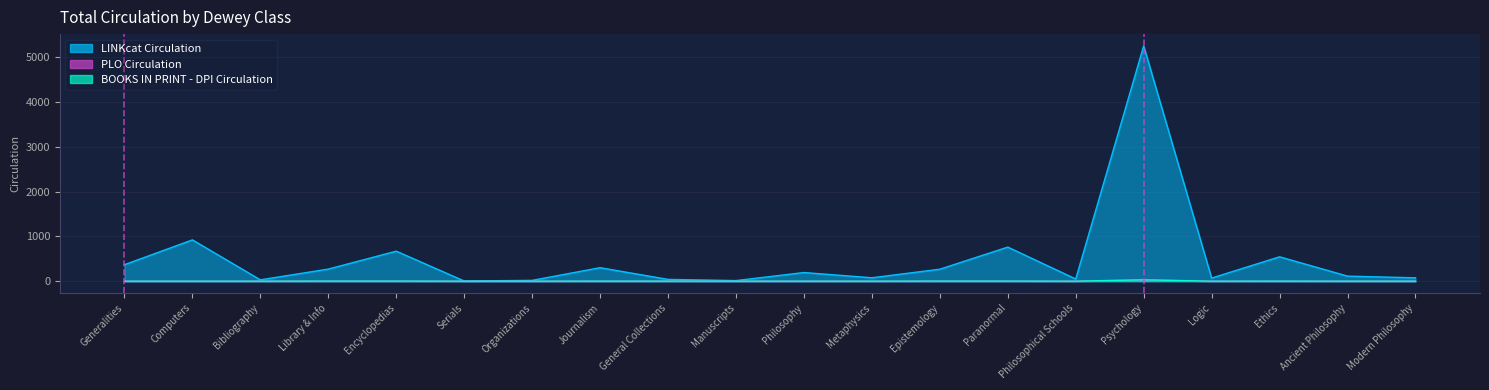

True or false: BOOKS IN PRINT - DPI Circulation and LINKcat Circulation intersect in this chart.

False